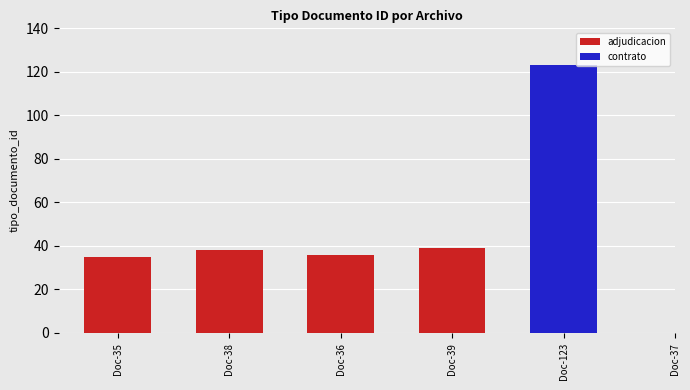

The value at Doc-35 is 21. True or false?

False